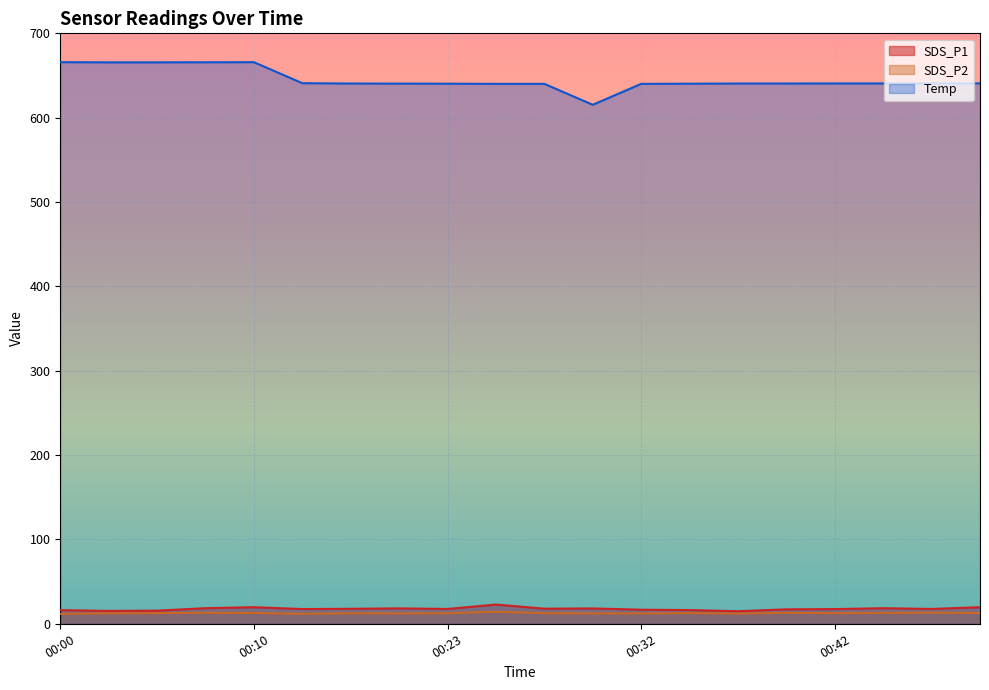

What is the value of the SDS_P1 point at the 13th from the left?

16.7